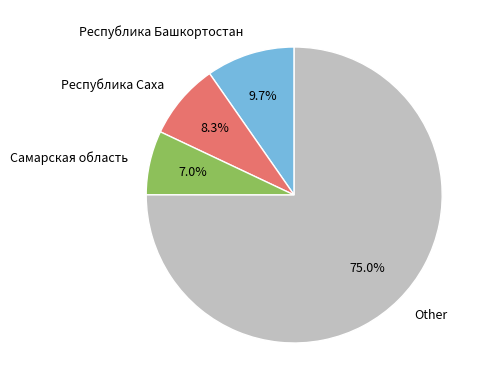

What portion of the pie excludes Республика Башкортостан?

90.3%